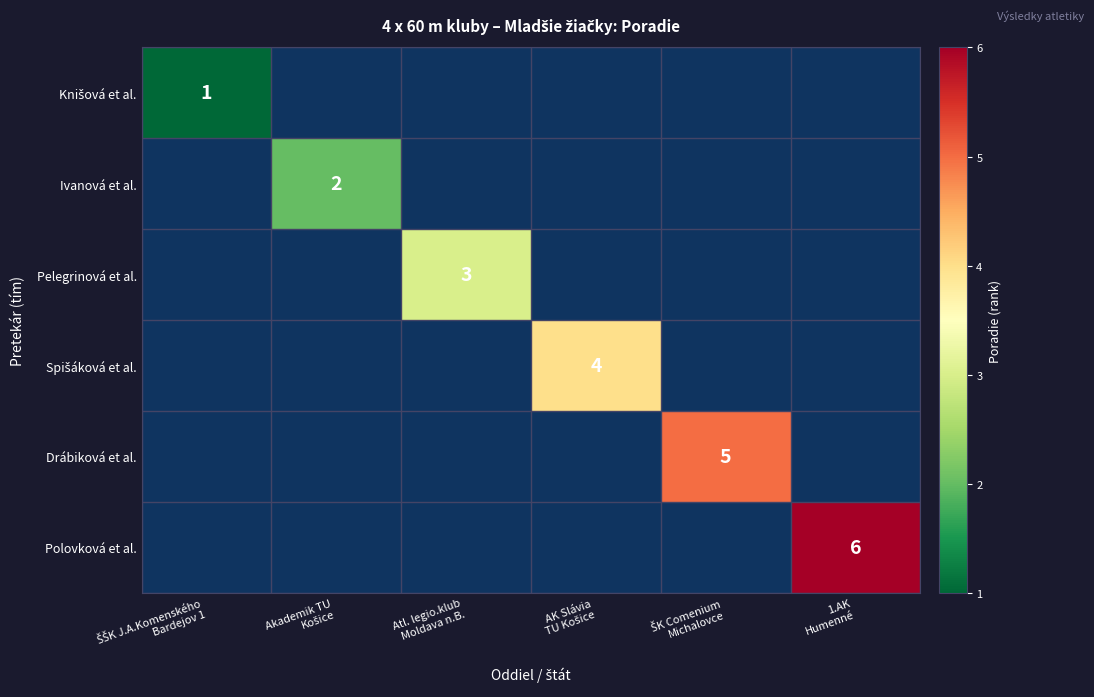

Which series has the largest total across all categories?

Polovková et al.